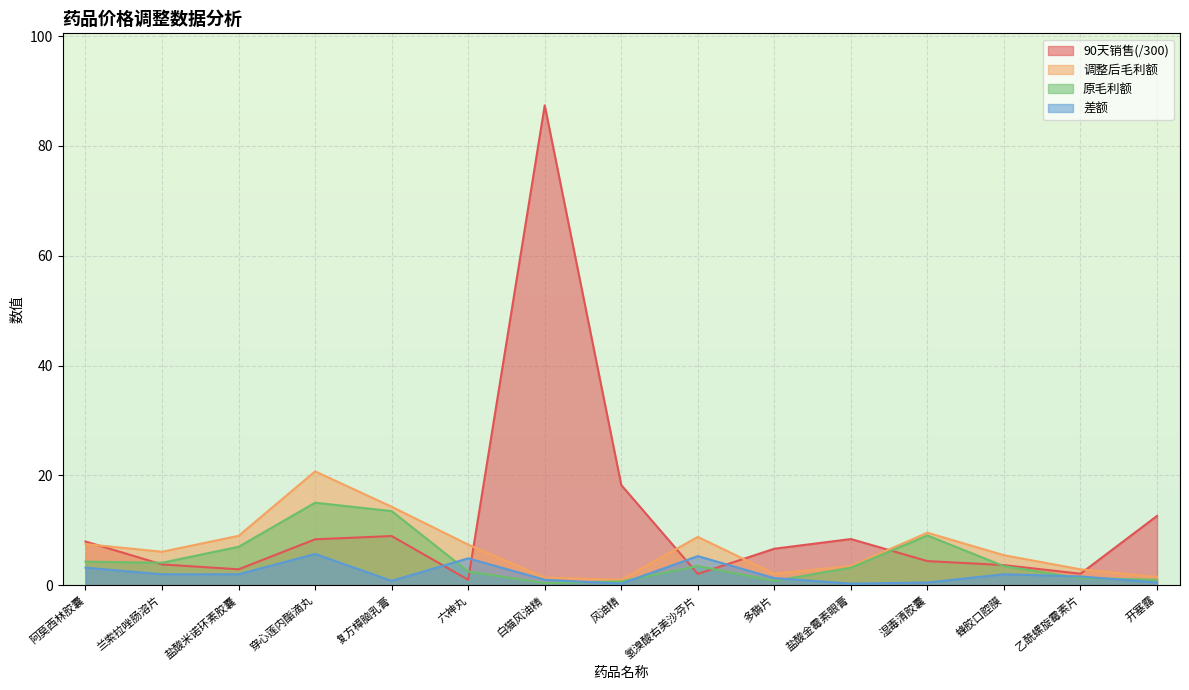

Reading left to right, extract all data points from this chart.

90天销售: 阿莫西林胶囊=8.0	兰索拉唑肠溶片=3.8	盐酸米诺环素胶囊=2.9	穿心莲内酯滴丸=8.4	复方樟脑乳膏=9.0	六神丸=1.0	白猫风油精=87.4	风油精=18.2	氢溴酸右美沙芬片=2.1	多酶片=6.7	盐酸金霉素眼膏=8.4	湿毒清胶囊=4.4	蜂胶口腔膜=3.7	乙酰螺旋霉素片=2.1	开塞露=12.6
原毛利额: 阿莫西林胶囊=4.3	兰索拉唑肠溶片=4.1	盐酸米诺环素胶囊=7.0	穿心莲内酯滴丸=15.0	复方樟脑乳膏=13.5	六神丸=2.5	白猫风油精=0.4	风油精=0.7	氢溴酸右美沙芬片=3.5	多酶片=0.8	盐酸金霉素眼膏=3.2	湿毒清胶囊=9.1	蜂胶口腔膜=3.5	乙酰螺旋霉素片=1.3	开塞露=1.0
调整后毛利额: 阿莫西林胶囊=7.5	兰索拉唑肠溶片=6.1	盐酸米诺环素胶囊=9.0	穿心莲内酯滴丸=20.7	复方樟脑乳膏=14.3	六神丸=7.4	白猫风油精=1.4	风油精=1.0	氢溴酸右美沙芬片=8.8	多酶片=2.1	盐酸金霉素眼膏=3.5	湿毒清胶囊=9.6	蜂胶口腔膜=5.5	乙酰螺旋霉素片=2.9	开塞露=1.5
差额: 阿莫西林胶囊=3.2	兰索拉唑肠溶片=2.0	盐酸米诺环素胶囊=2.0	穿心莲内酯滴丸=5.7	复方樟脑乳膏=0.8	六神丸=4.9	白猫风油精=1.0	风油精=0.3	氢溴酸右美沙芬片=5.3	多酶片=1.3	盐酸金霉素眼膏=0.3	湿毒清胶囊=0.5	蜂胶口腔膜=2.0	乙酰螺旋霉素片=1.6	开塞露=0.5